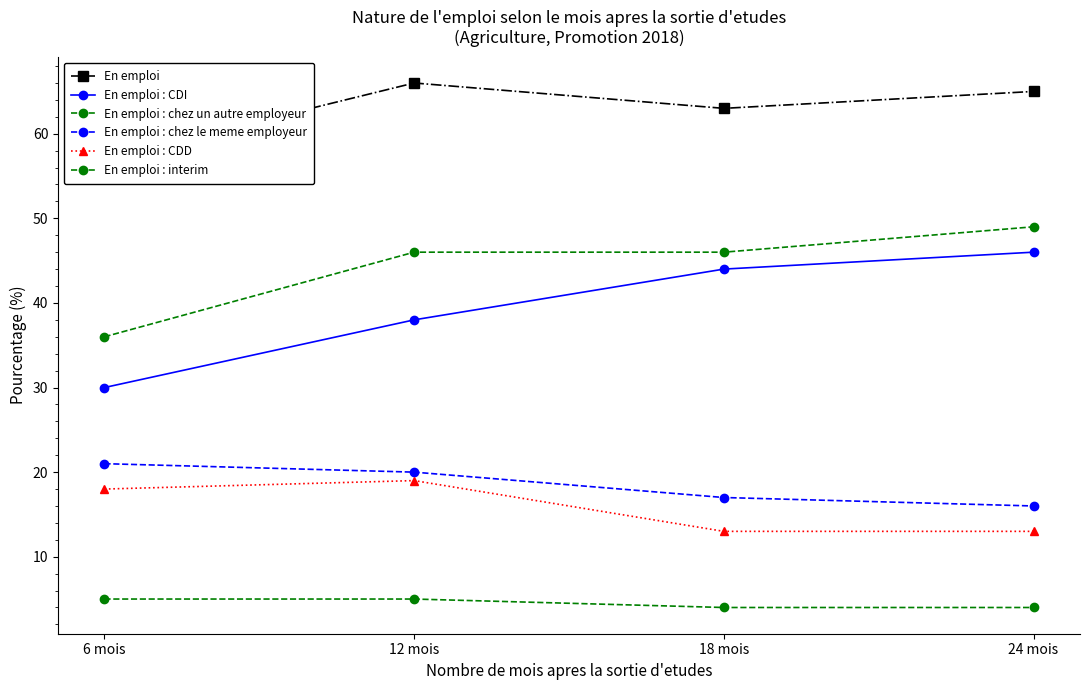

True or false: En emploi : chez le meme employeur and En emploi : interim intersect in this chart.

False